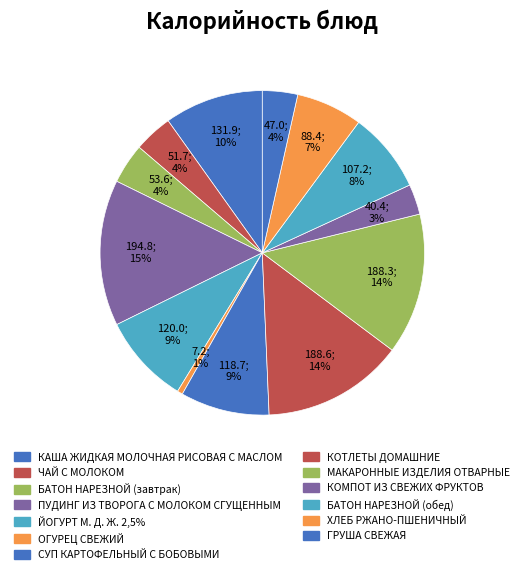

How many segments does this pie chart have?

13